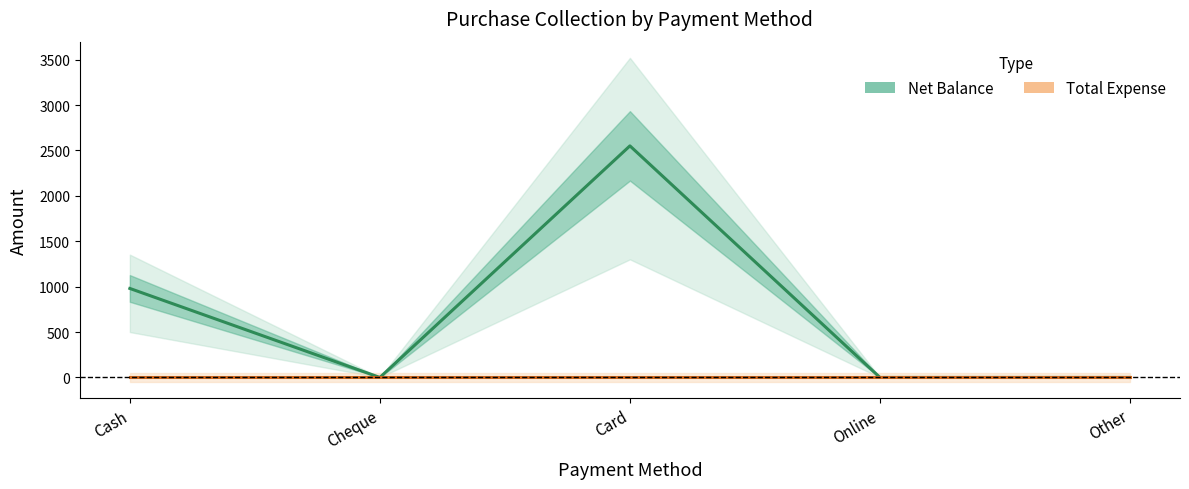

Is it true that Net Balance equals 3335 at Card?

False